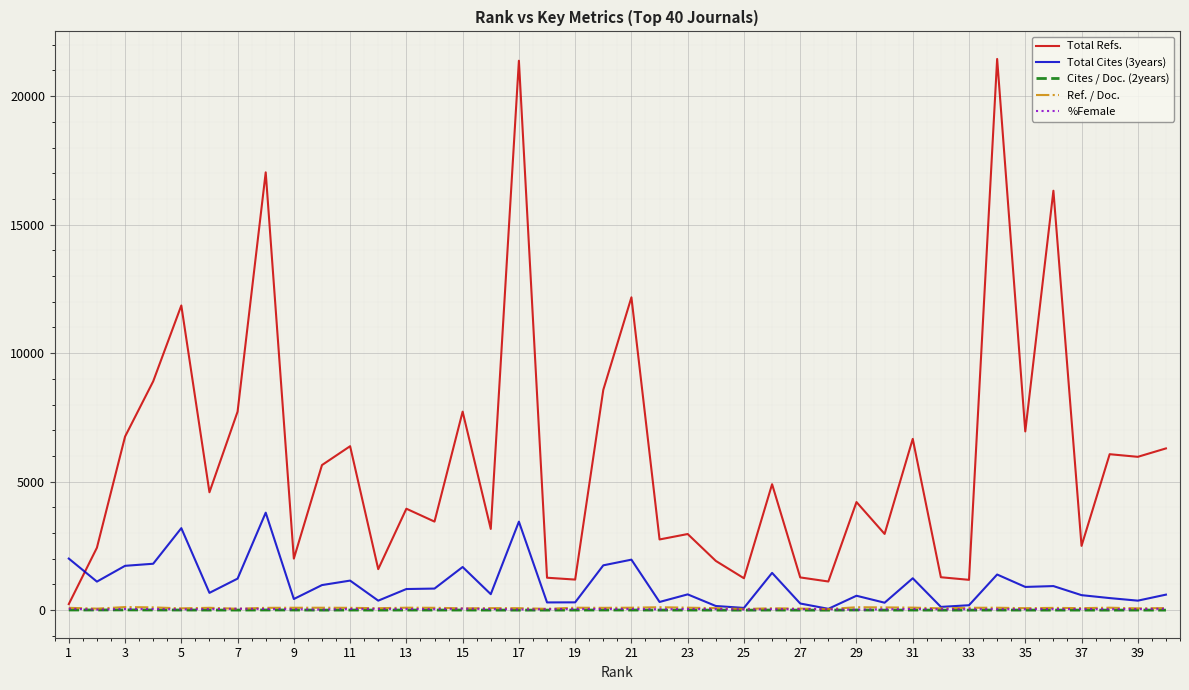

Which series has the largest total across all categories?

Total Refs.